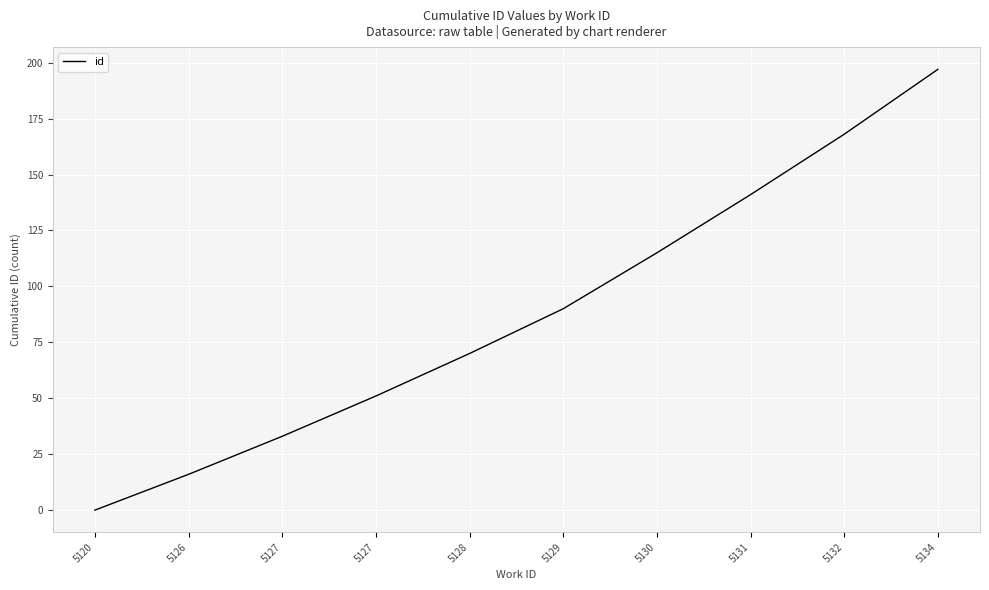

At which category does the chart reach its peak across all series?

5134